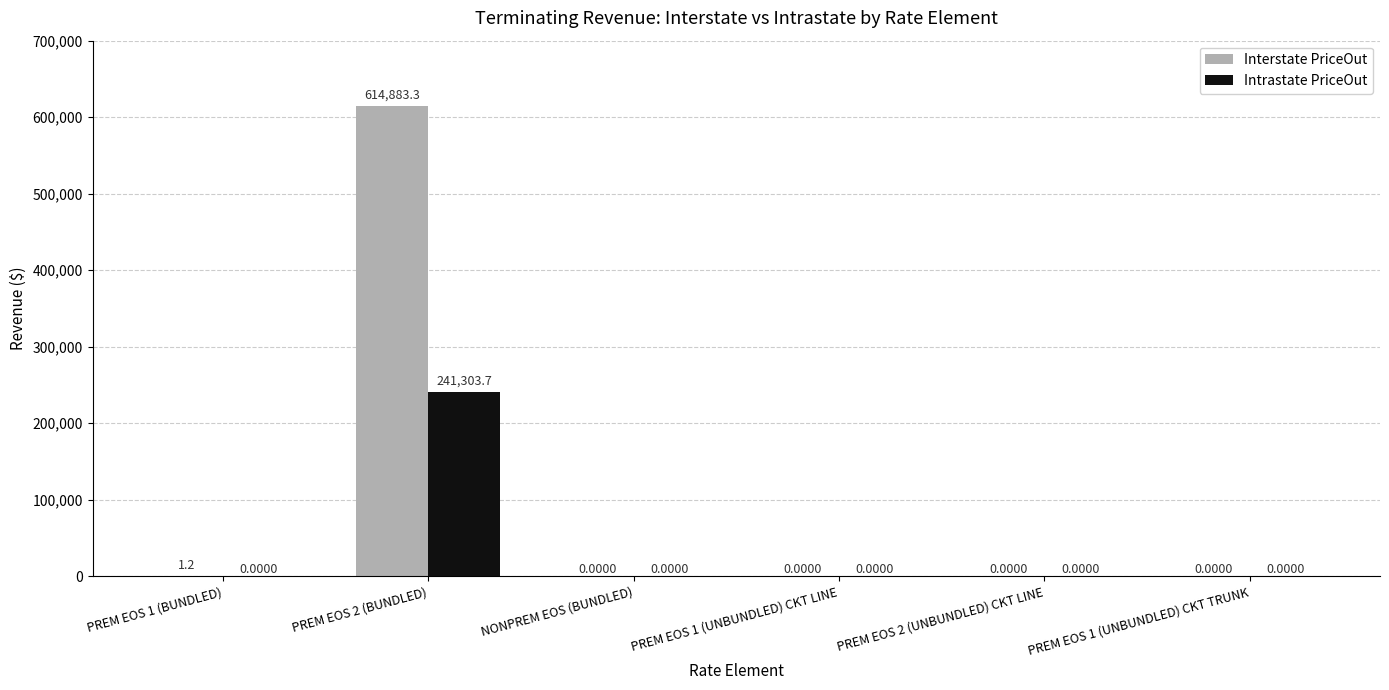

Reading left to right, what are all the values shown in this chart?

Interstate PriceOut: 1.2	614883.3	0.0	0.0	0.0	0.0
Intrastate PriceOut: 0.0	241303.7	0.0	0.0	0.0	0.0